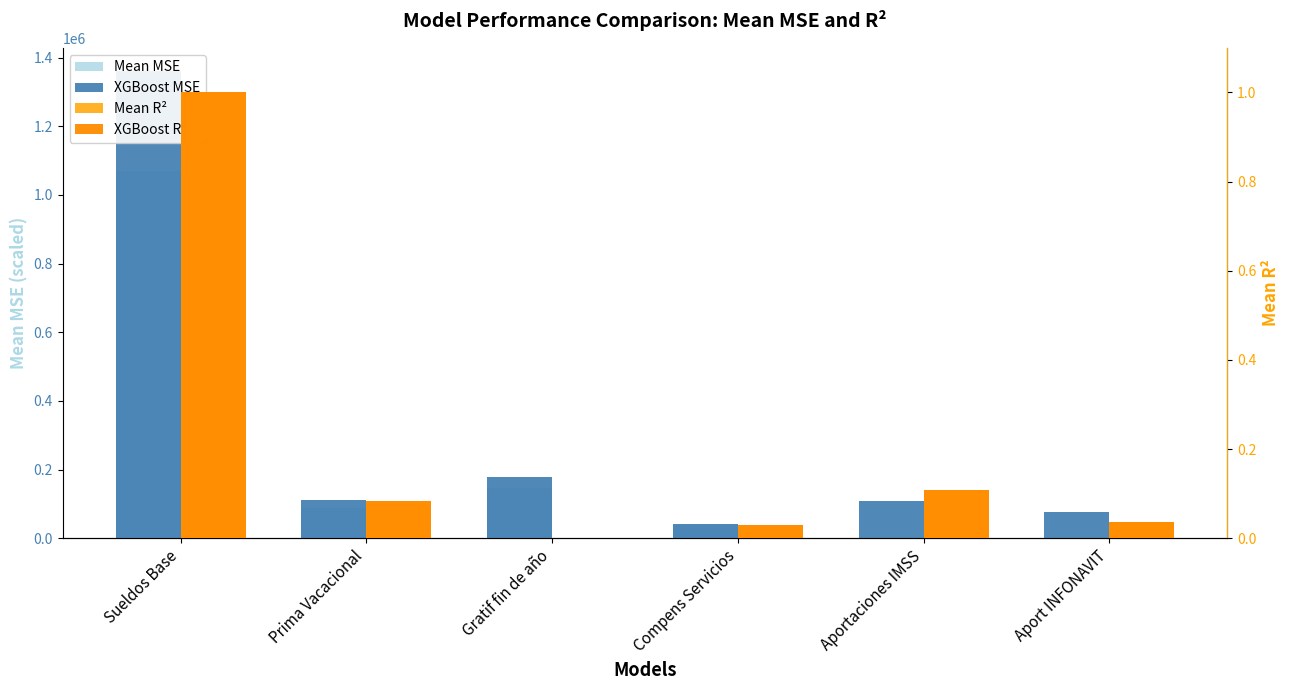

Are the bars grouped side by side (vs. stacked)?

Yes